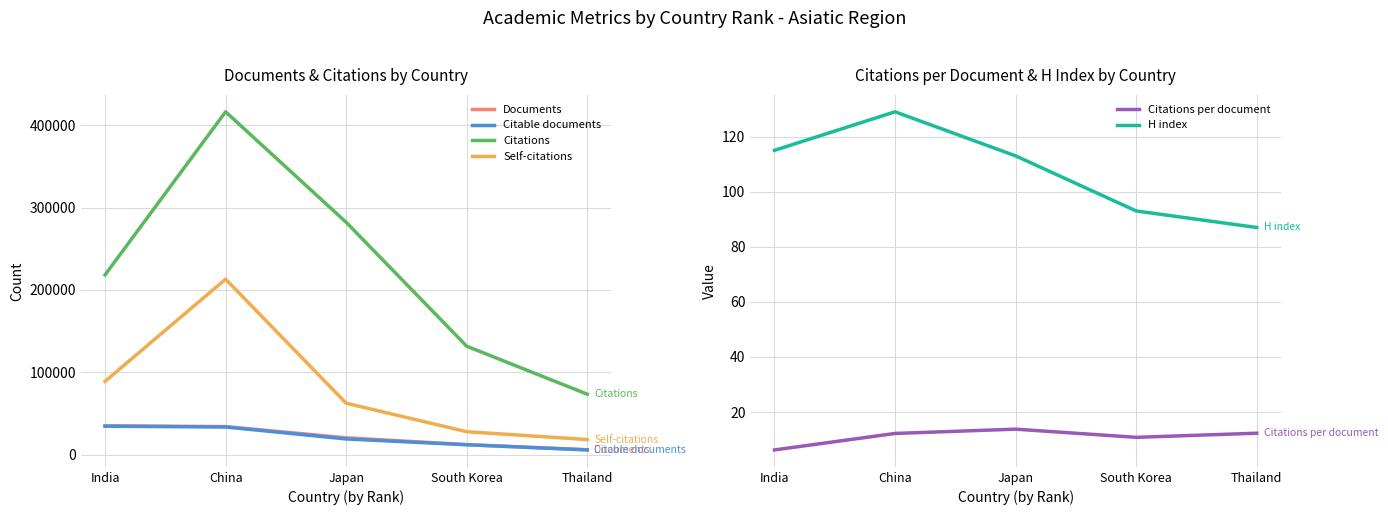

What is the value of the Documents point at the 3rd from the left?

20484.0